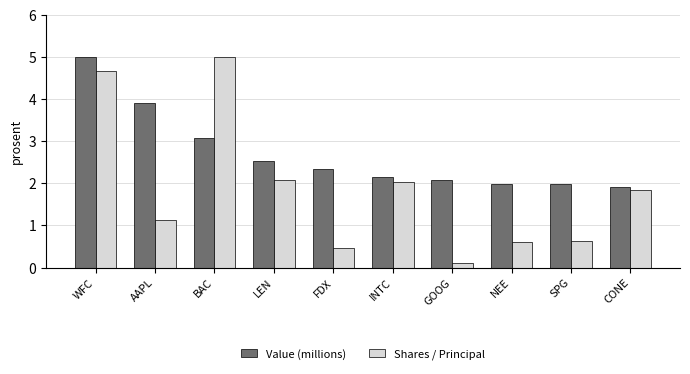

What is the label of the 9th bar from the right?

AAPL